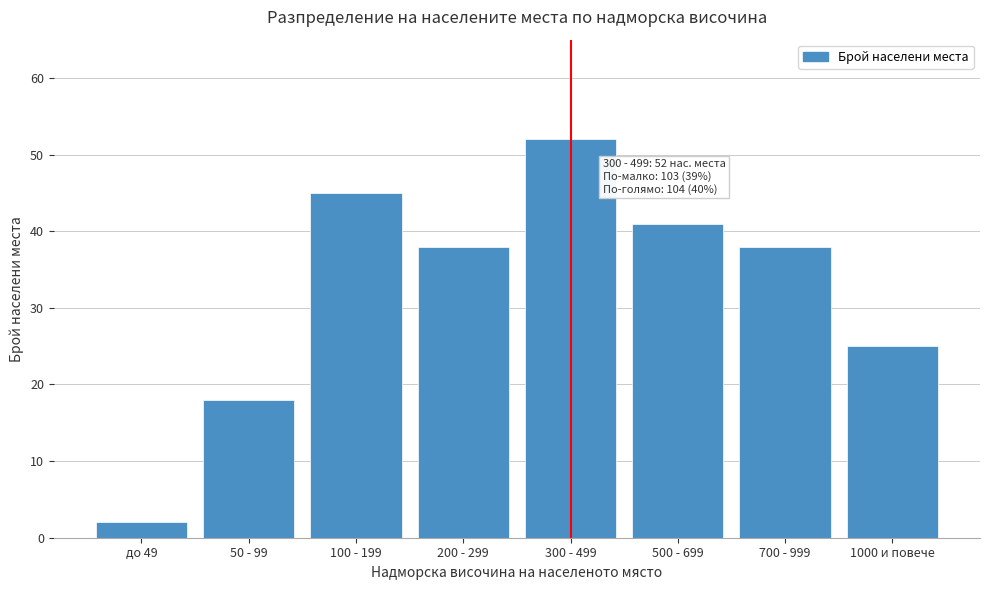

Reading right to left, what are all the values shown in this chart?

25	38	41	52	38	45	18	2